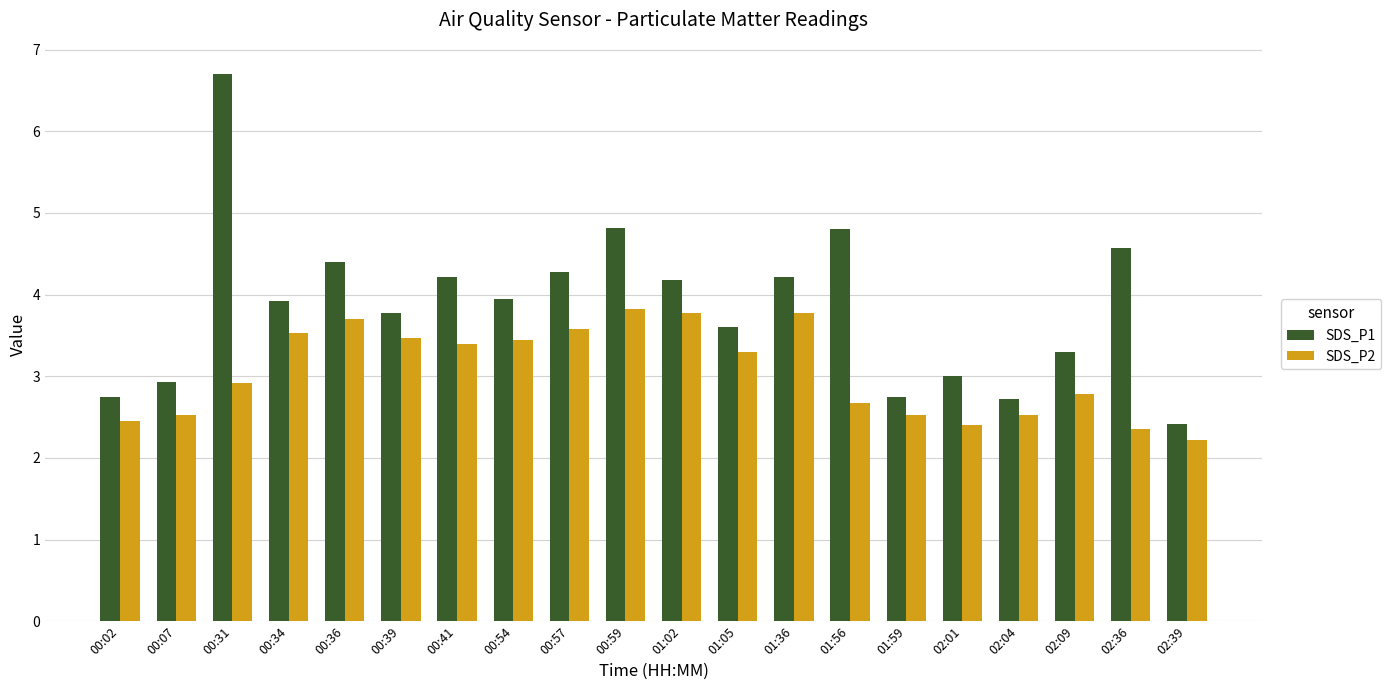

What is the sum of the SDS_P2 values at 01:36 and 00:57?

7.4